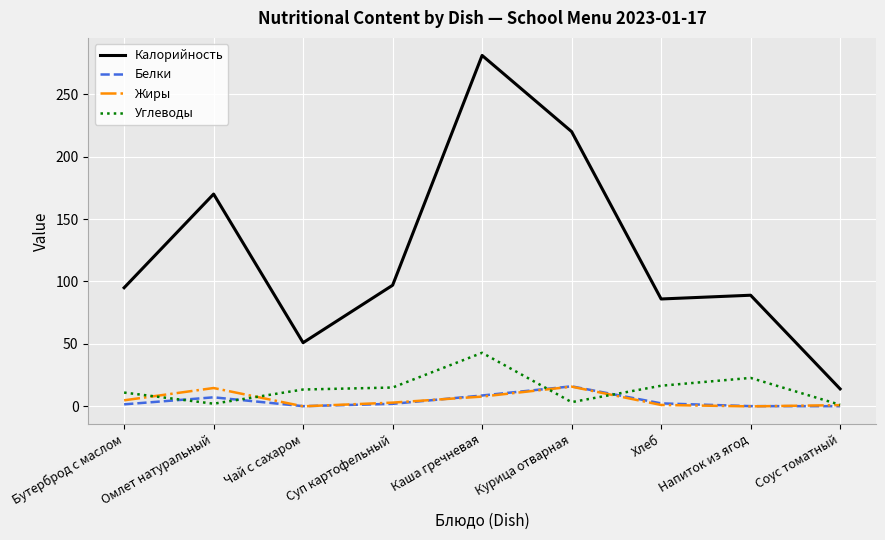

What are all the series names shown in the legend?

Калорийность, Белки, Жиры, Углеводы